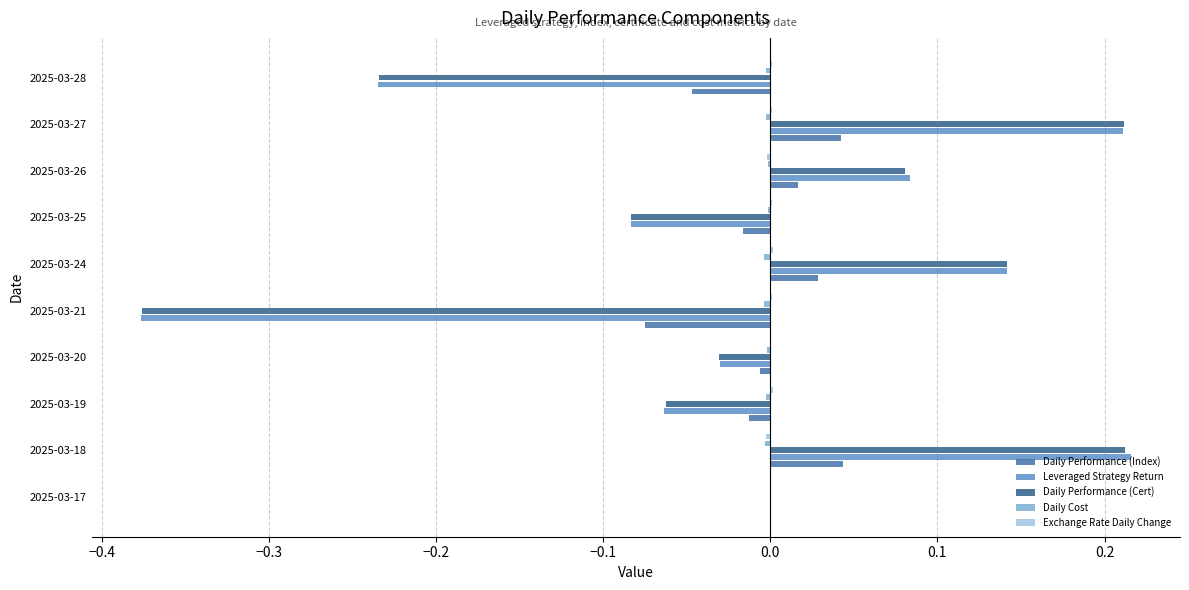

Between 2025-03-21 and 2025-03-26, which series saw the biggest shift?

Leveraged Strategy Return